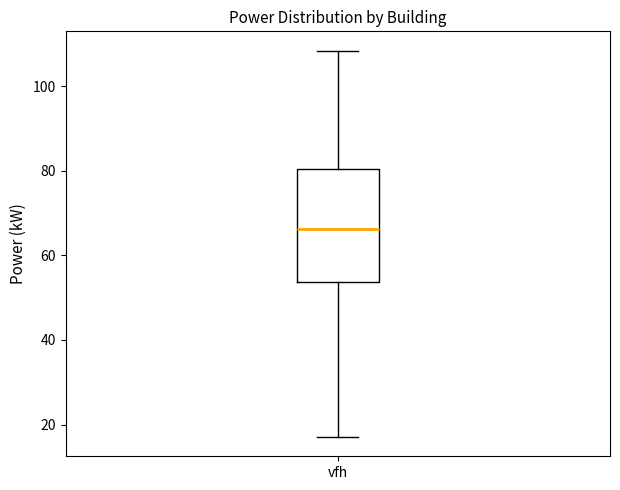

Transcribe this box plot: give where the median line is, the range the box spans, and where the two whiskers end, as read against the y-axis. The values are not printed on the chart, so give them approximately, as read against the axis.

median 66, box 54 to 80, whiskers 18 to 108